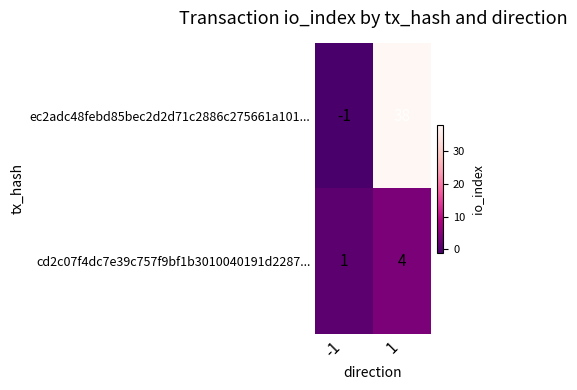

What is the maximum value for ec2adc48febd85bec2d2d71c2886c275661a101...?

38